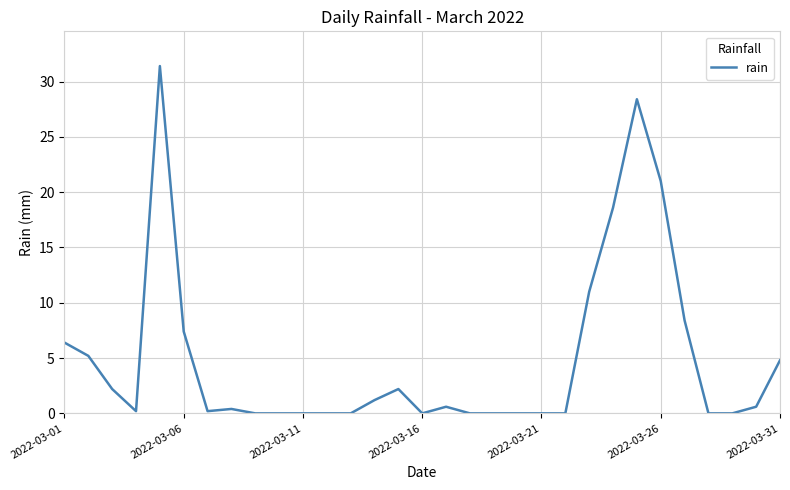

What is the maximum value shown in the chart?

31.4